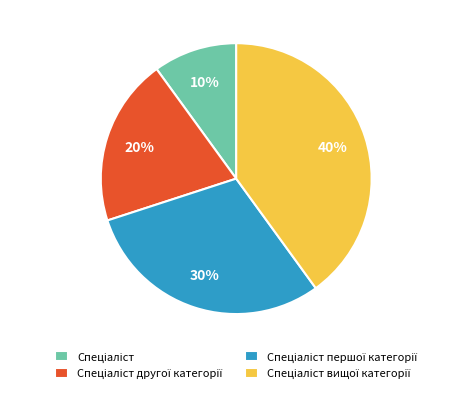

To the nearest percent, what is the difference between the largest and smallest slice percentages?

30%